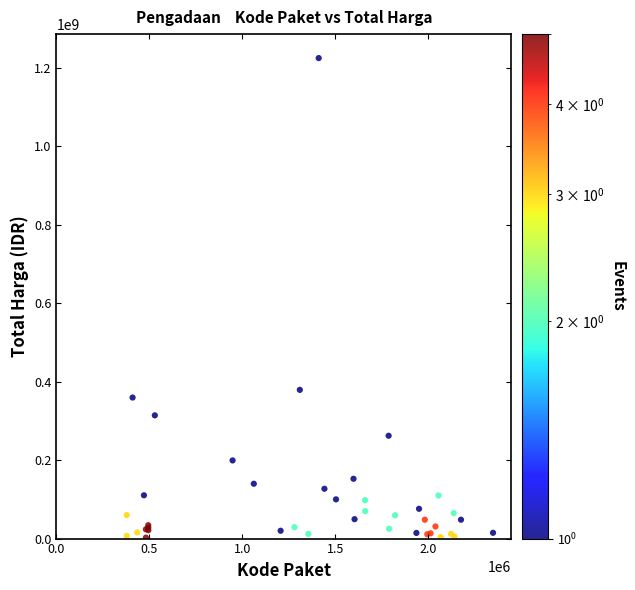

What Y value in the scatter plot is closest to 613538875?

379075000